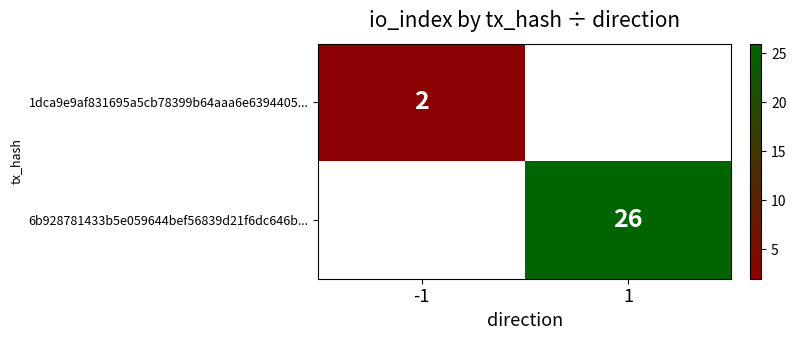

Is it true that 6b928781433b5e059644bef56839d21f6dc646b... equals 42 at 1?

False